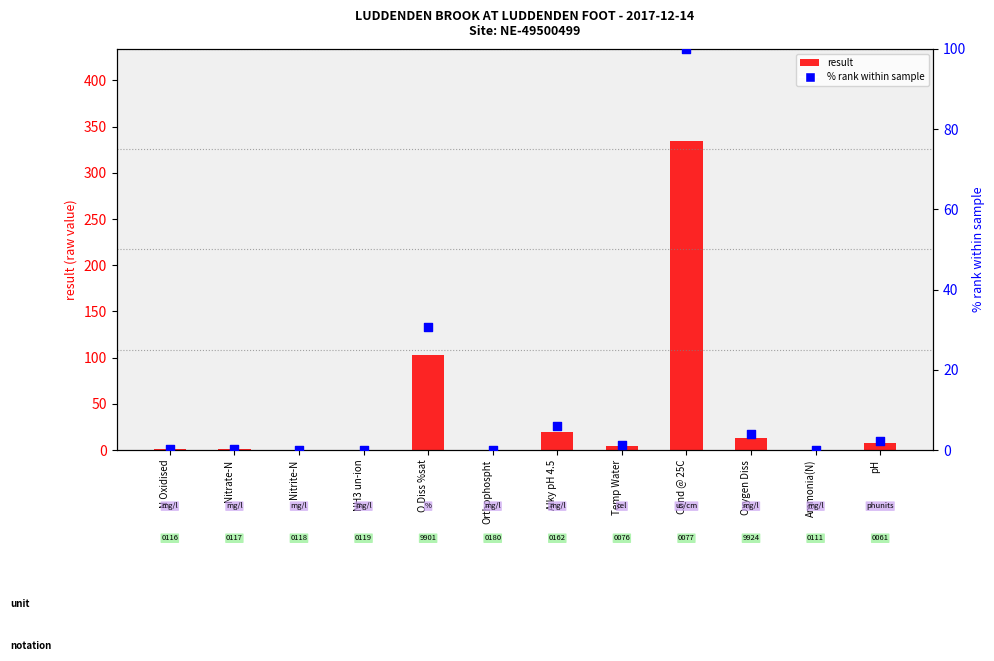

At which category is the sum across all series the highest?

Cond @ 25C